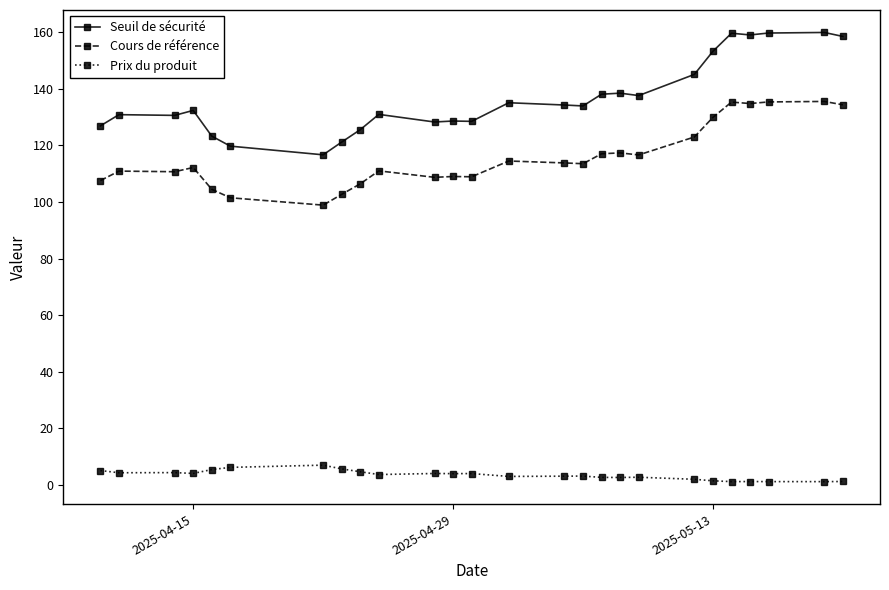

Rank the series by their maximum value, from highest to lowest.

Seuil de sécurité, Cours de référence, Prix du produit